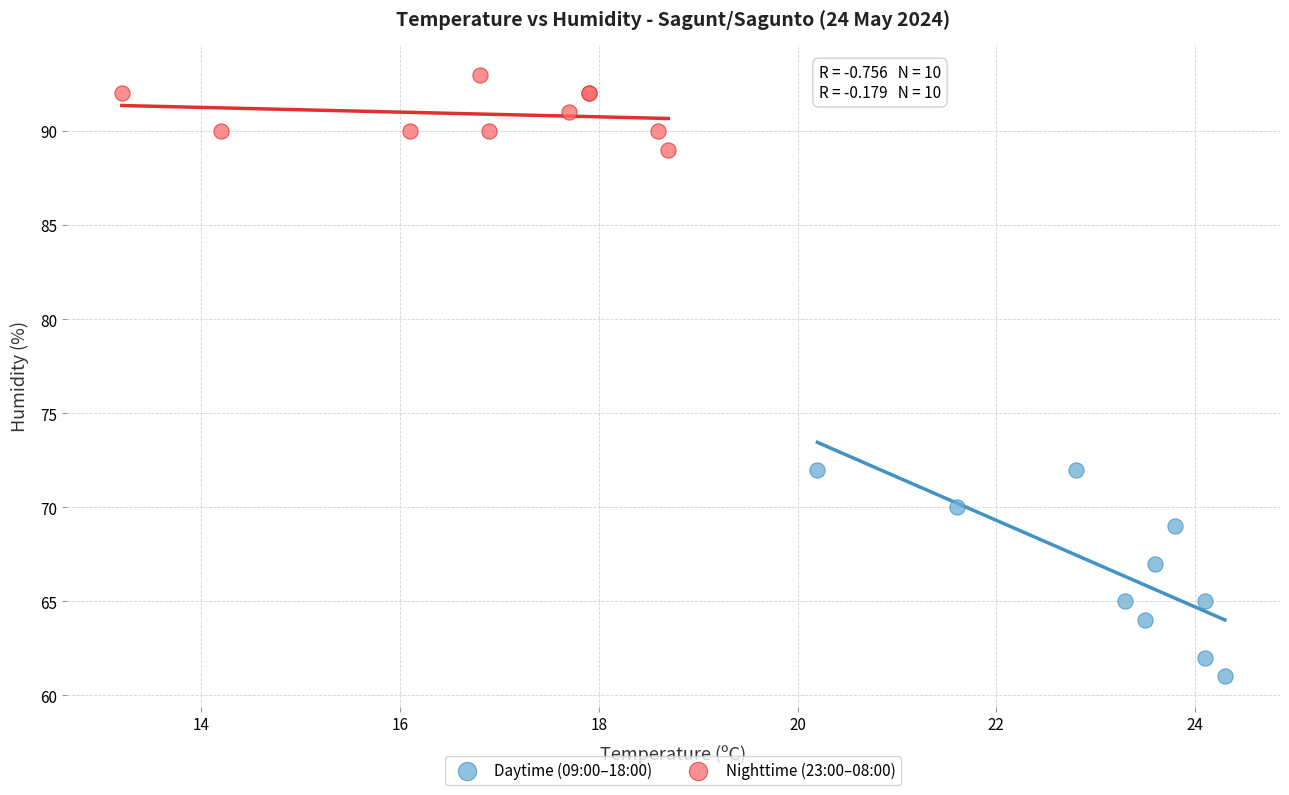

Which series has the widest spread of Y values?

Daytime (09:00–18:00)